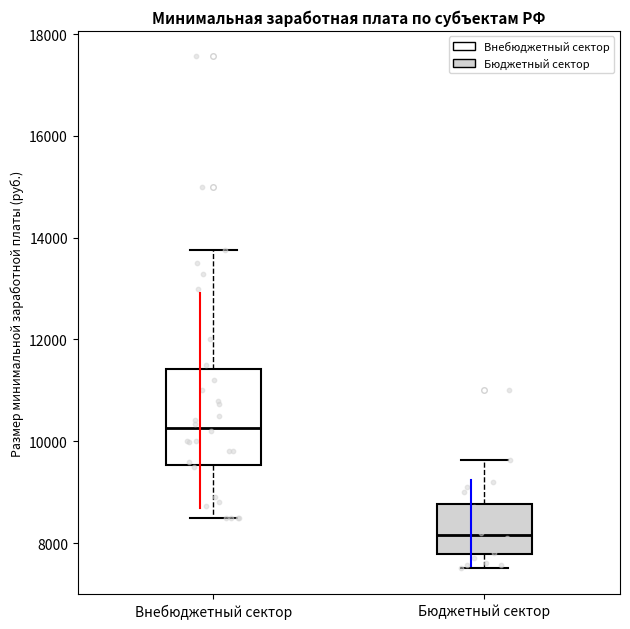

Reading left to right, read every box against the y-axis: the position of its median line, the range the box covers, and the ends of its whiskers. The values are not printed on the chart, so give them approximately, as read against the axis.

Внебюджетный сектор: median 10200, box 9600 to 11400, whiskers 8600 to 13800
Бюджетный сектор: median 8200, box 7800 to 8800, whiskers 7600 to 9600